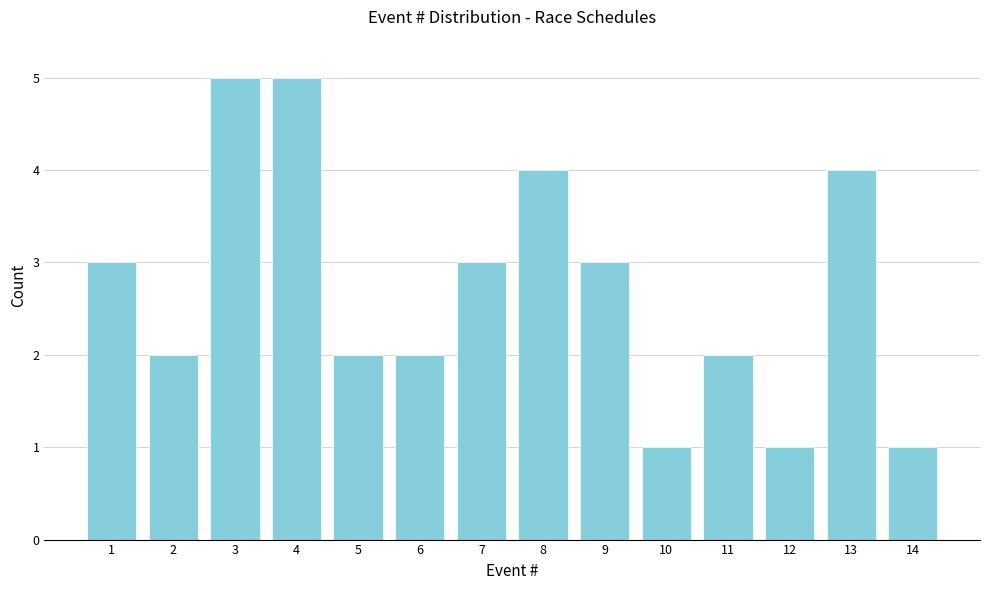

How tall is the bar that spans 7.5 to 8.5 on the x-axis? The values are not printed on the chart, so give them approximately, as read against the axis.

4